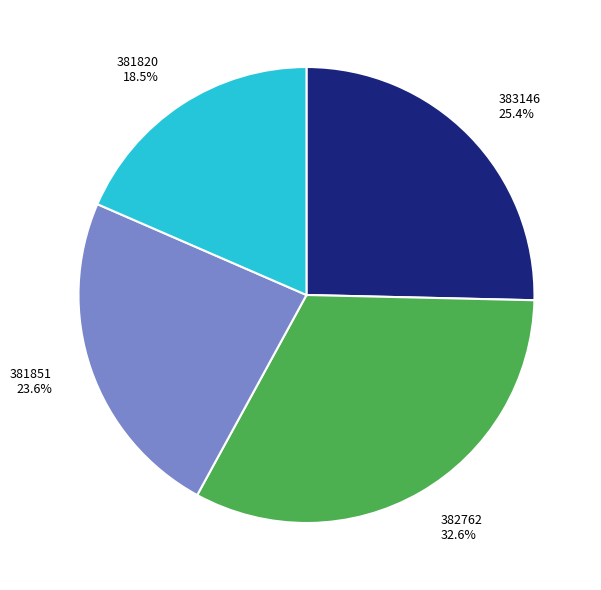

What is the largest slice in the pie chart?

382762